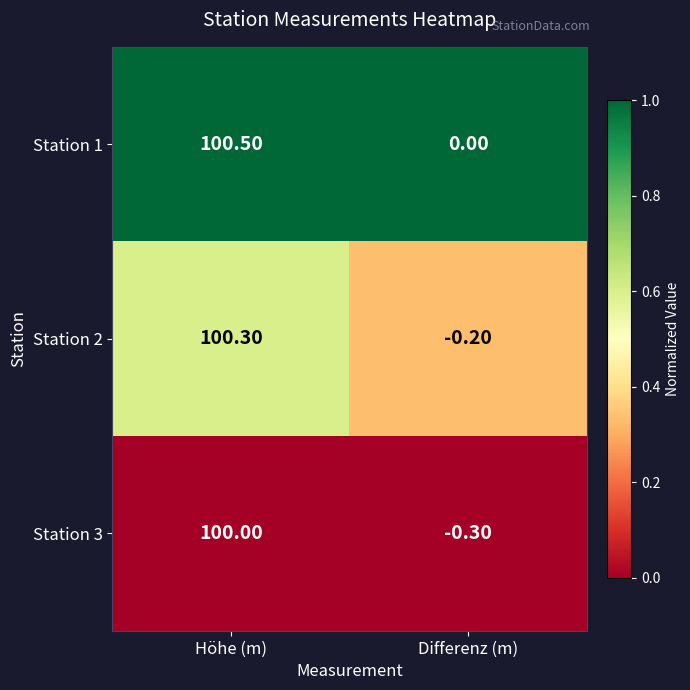

What is the difference between the highest and lowest values at Höhe (m)?

0.5